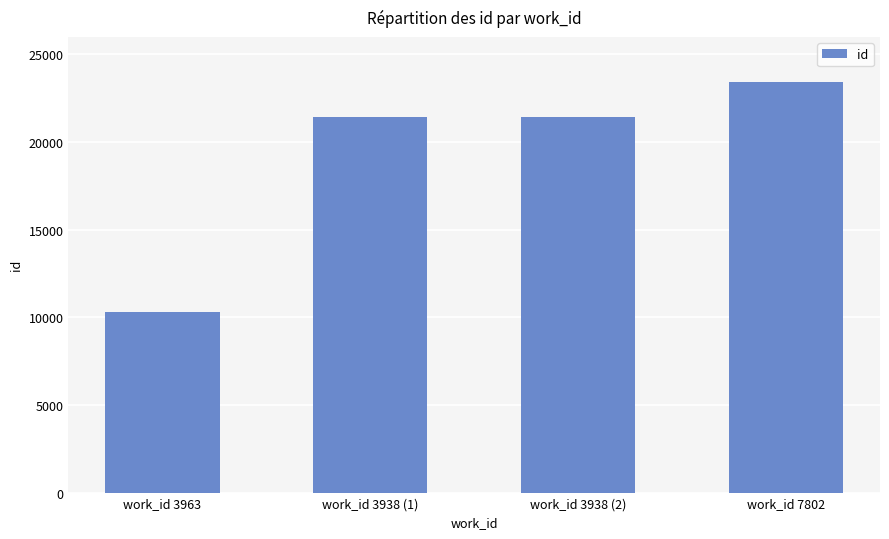

Read the value at work_id 3938 (2).

21428